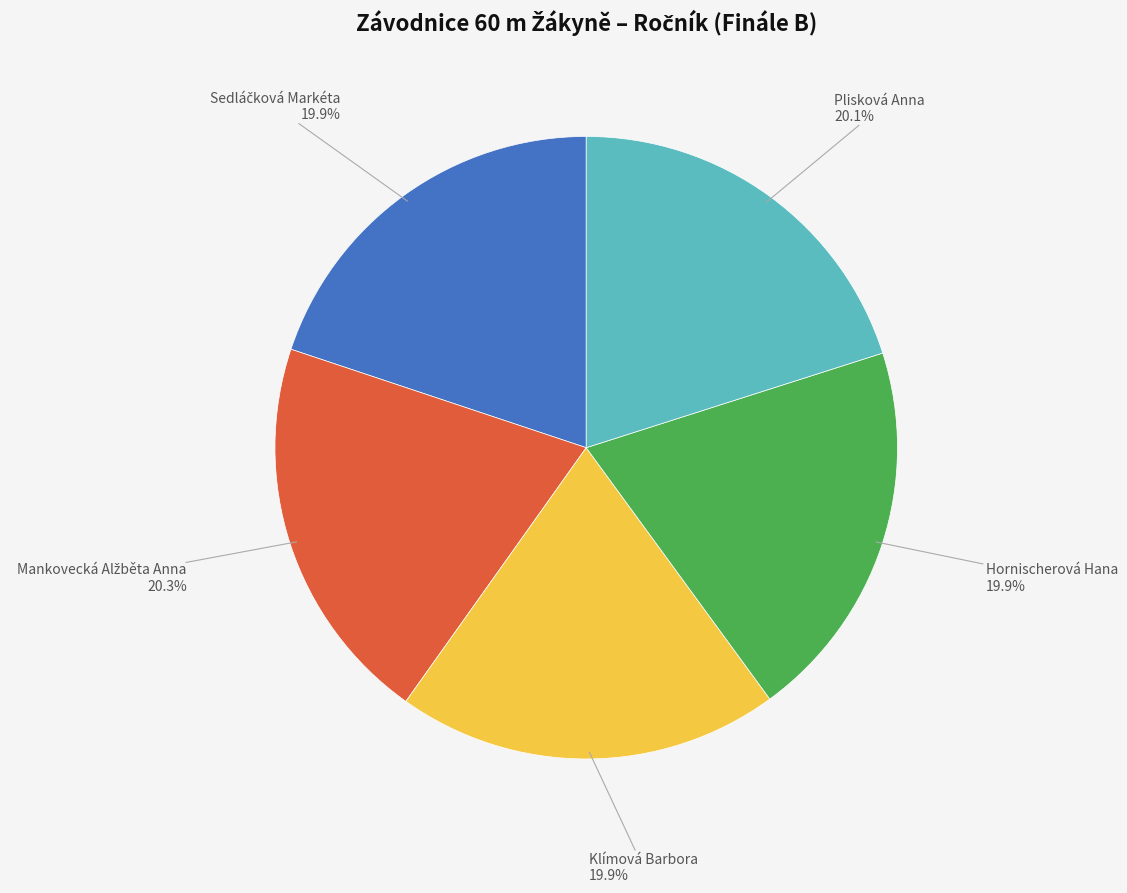

How many slices are in this pie chart?

5